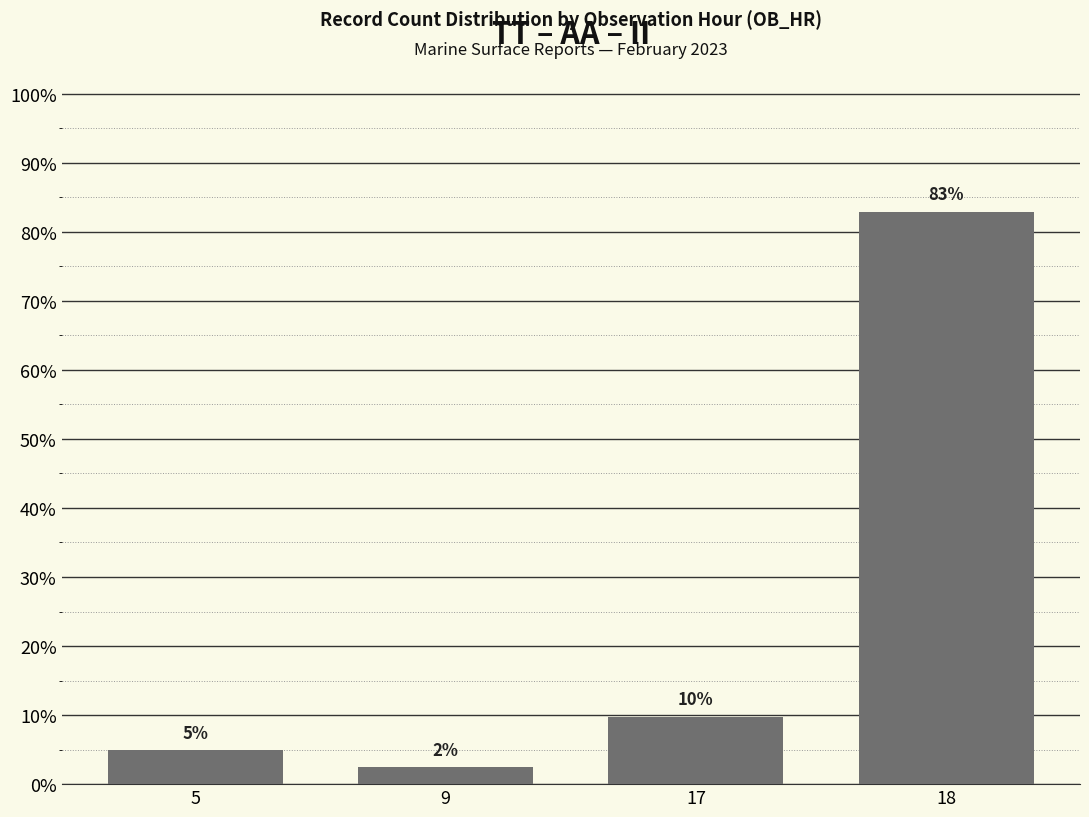

At which category does the chart reach its minimum across all series?

9